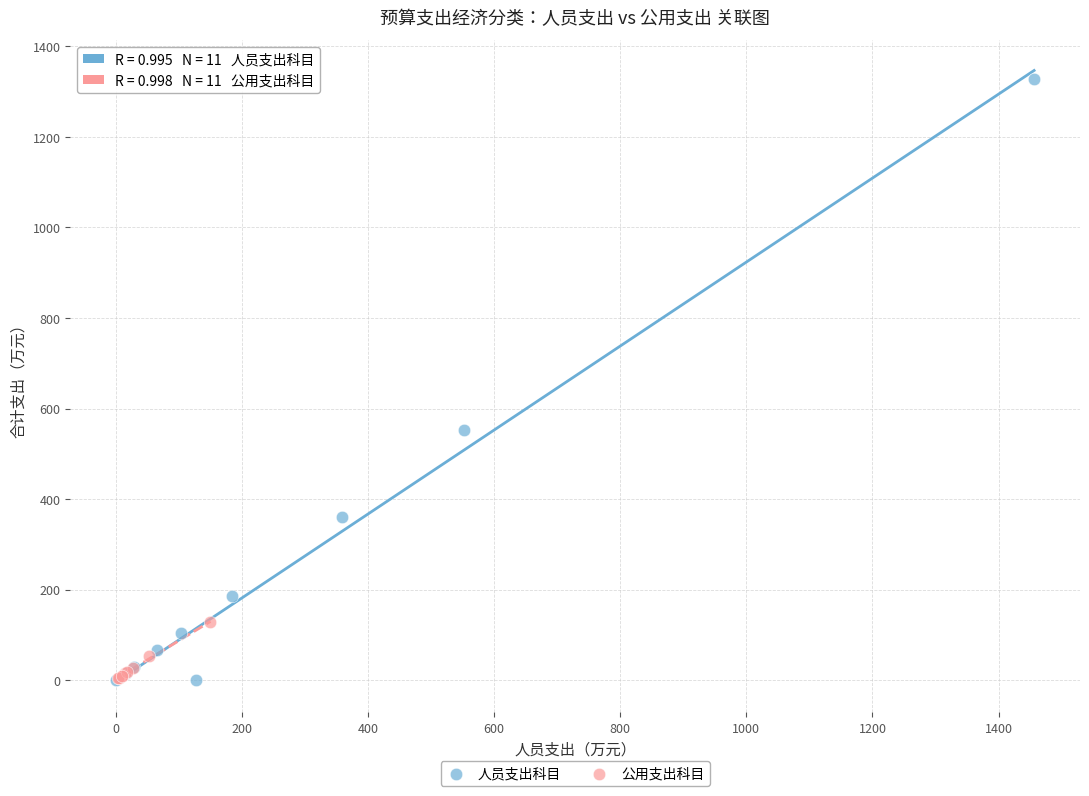

Which series reaches the maximum Y coordinate?

人员支出科目